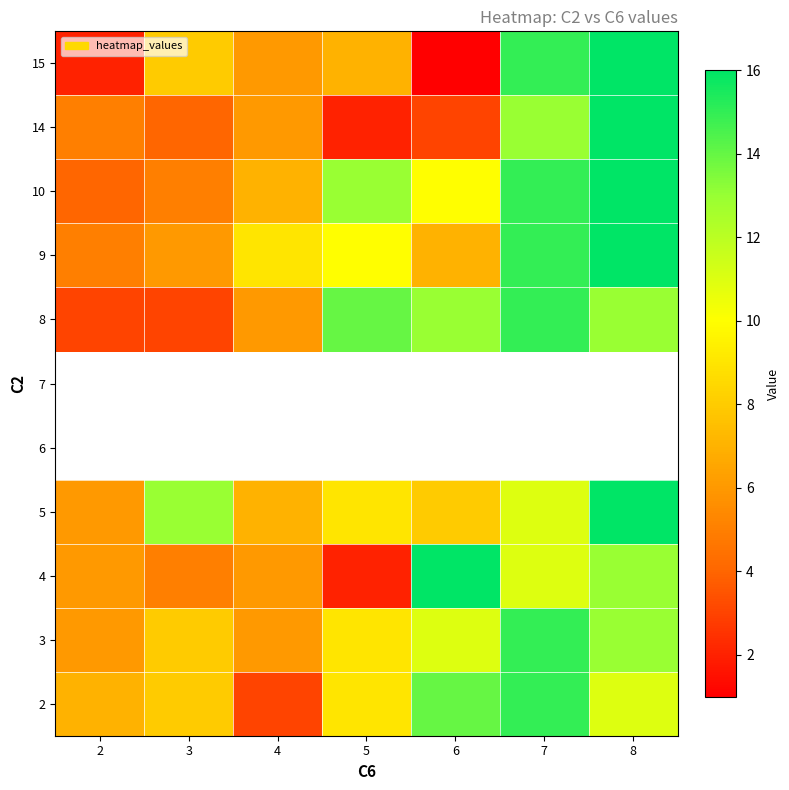

What is the maximum value for 15?

16.0